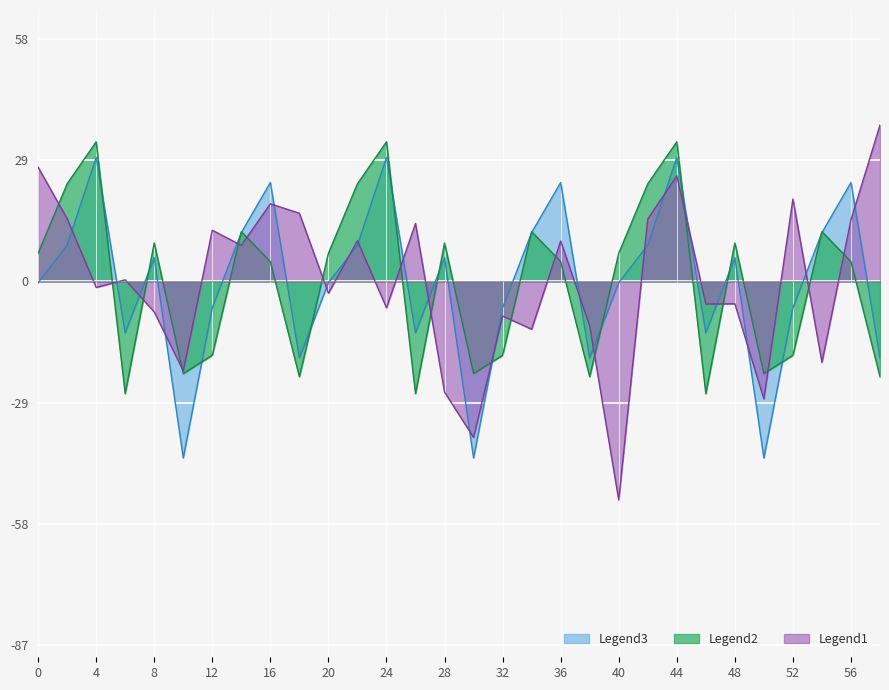

Is the value of Legend1 at 8 greater than the value of Legend3 at 0?

No